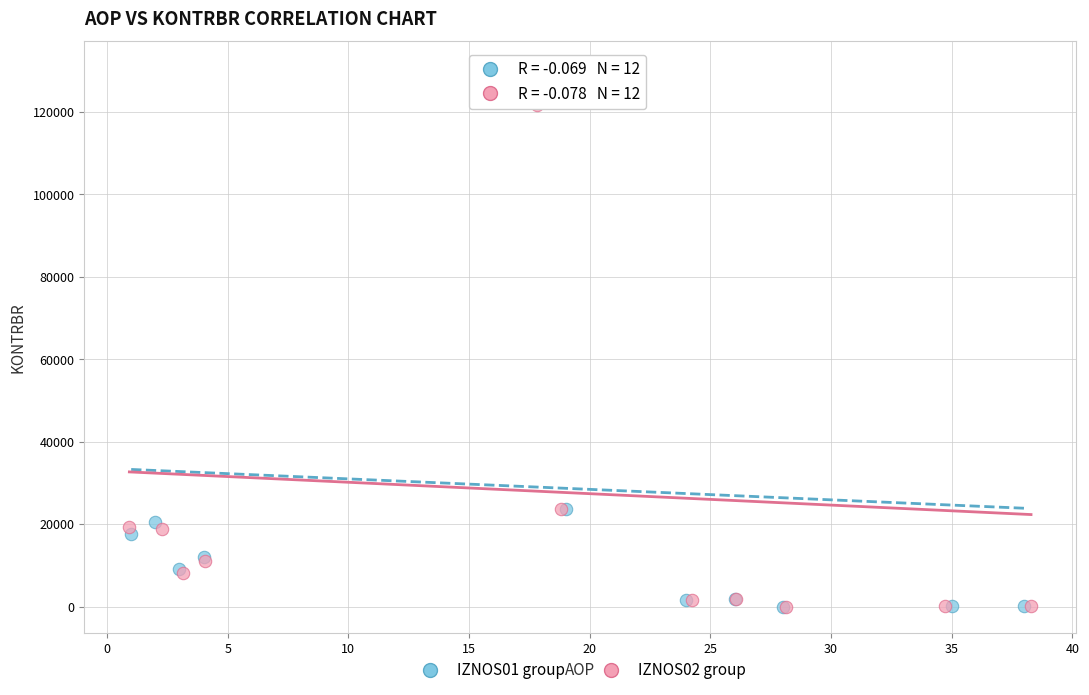

Which series has the largest Y range (max minus min)?

IZNOS01 group